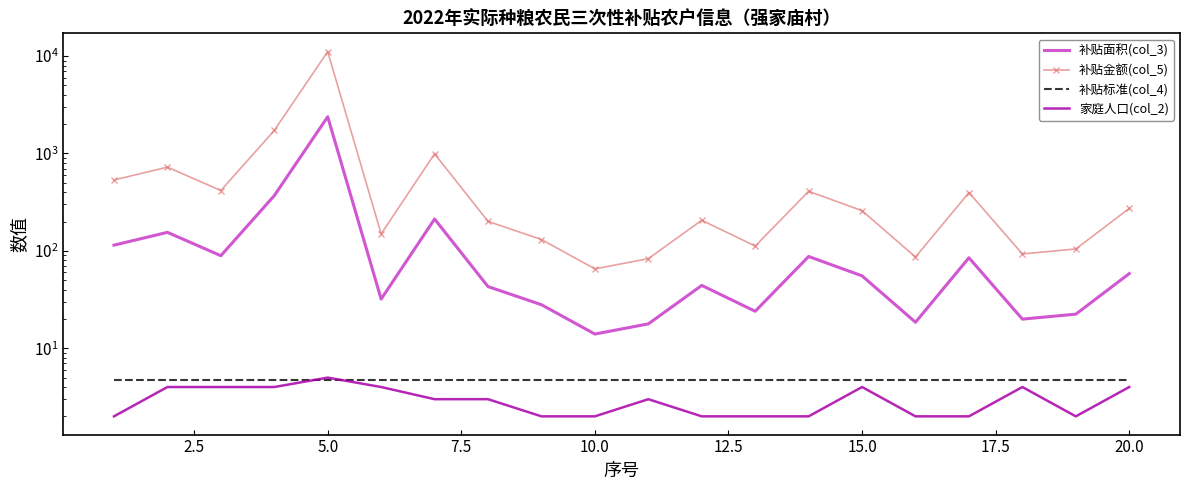

What is the greatest value displayed?

11128.9